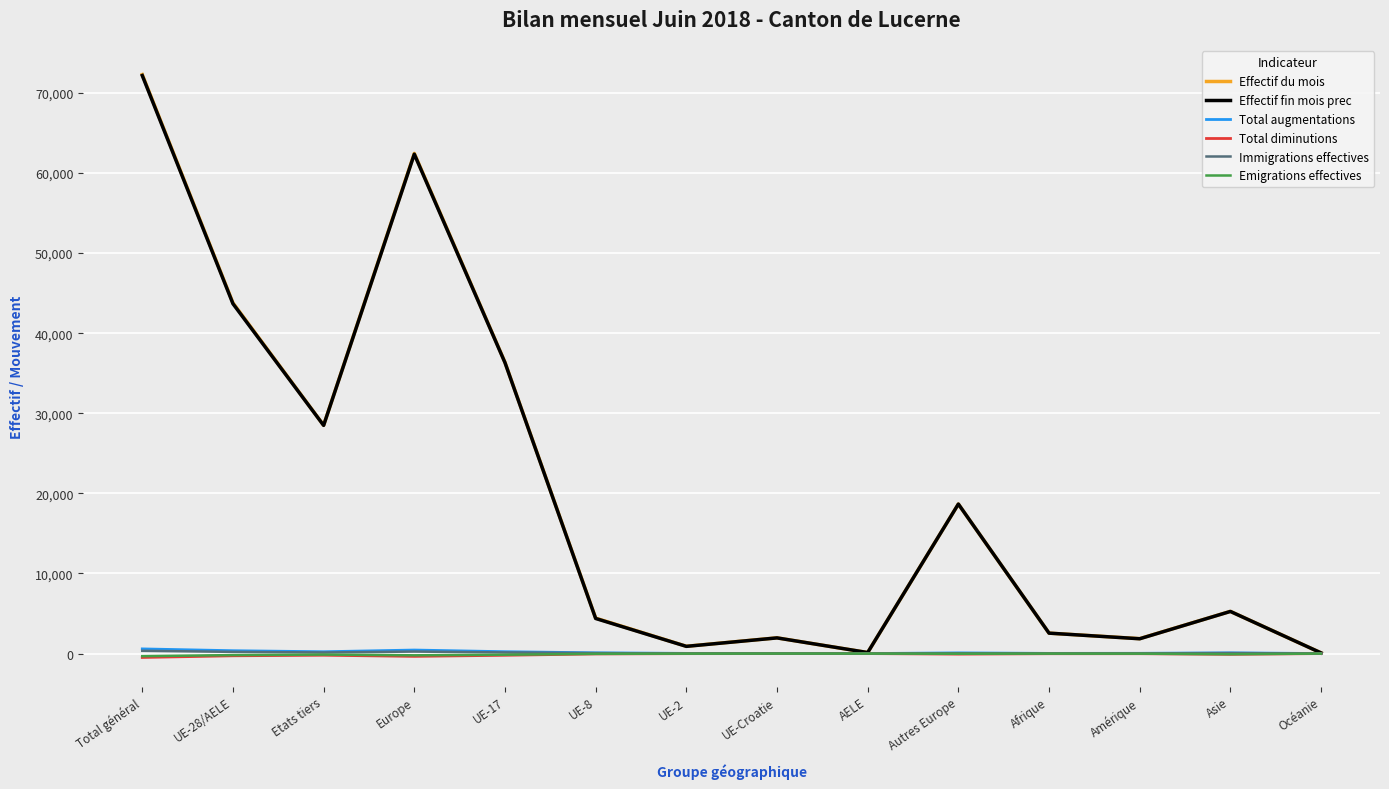

What is the maximum value shown in the chart?

72294